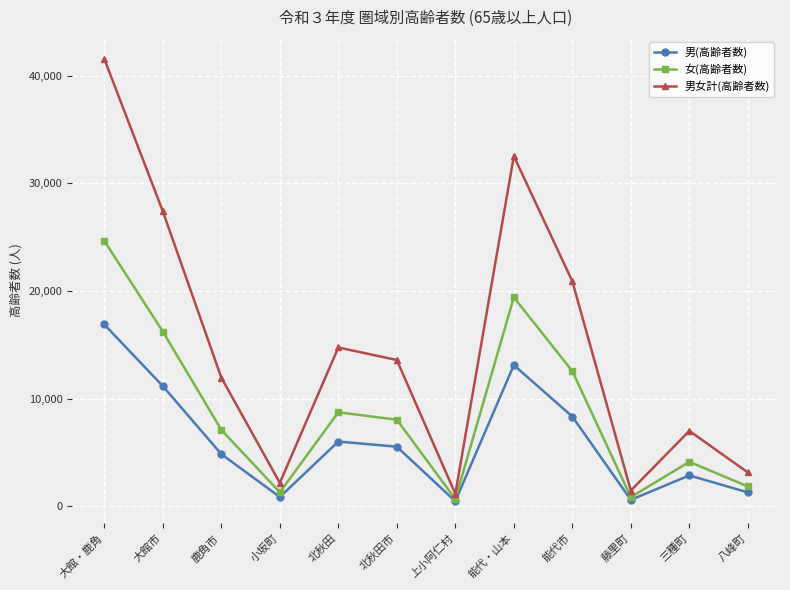

List the series in order of their overall mean, lowest first.

男(高齢者数), 女(高齢者数), 男女計(高齢者数)